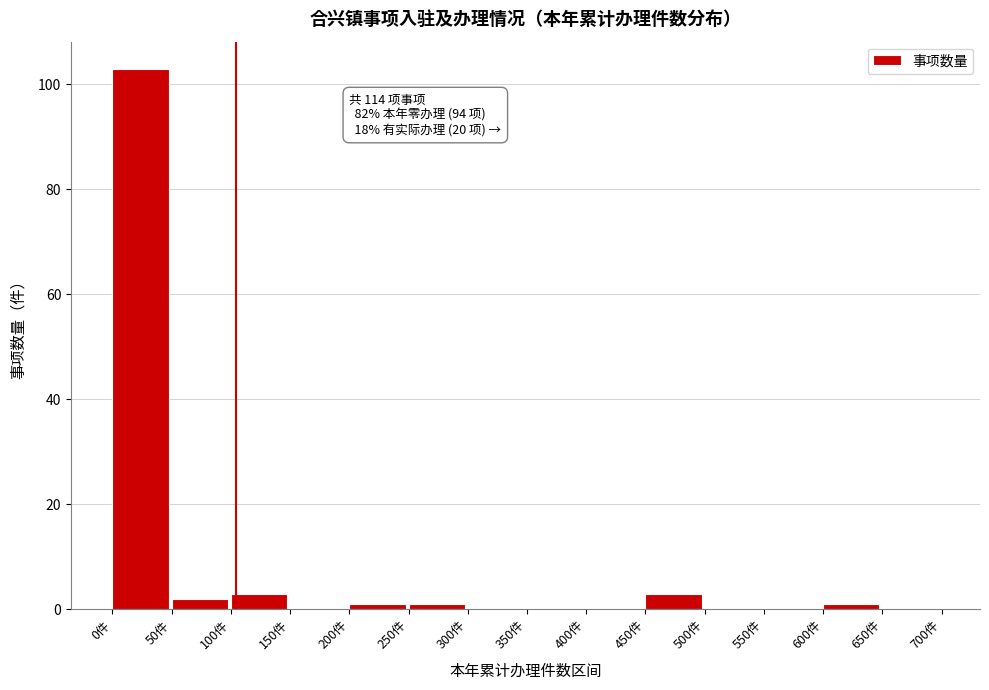

Over which range of the x-axis is the bar tallest?

0 to 50